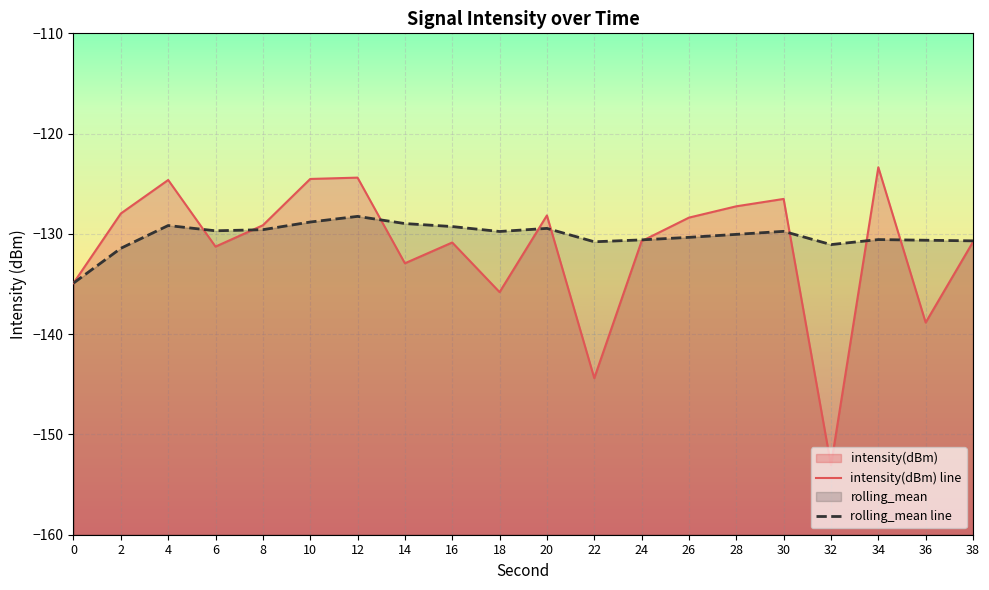

True or false: rolling_mean line has a value of -84.8 at 18.

False